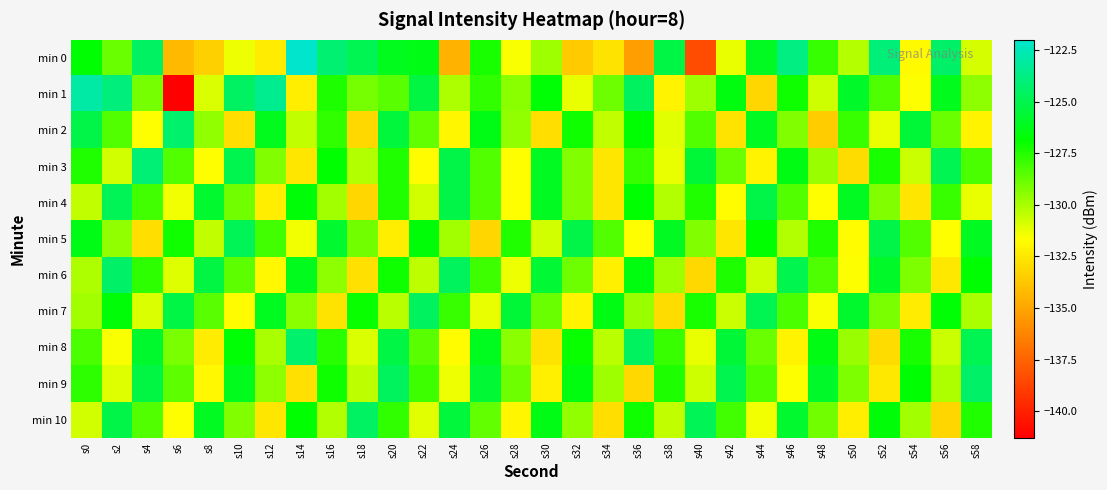

What is the total value across all series at s4?

-1408.5